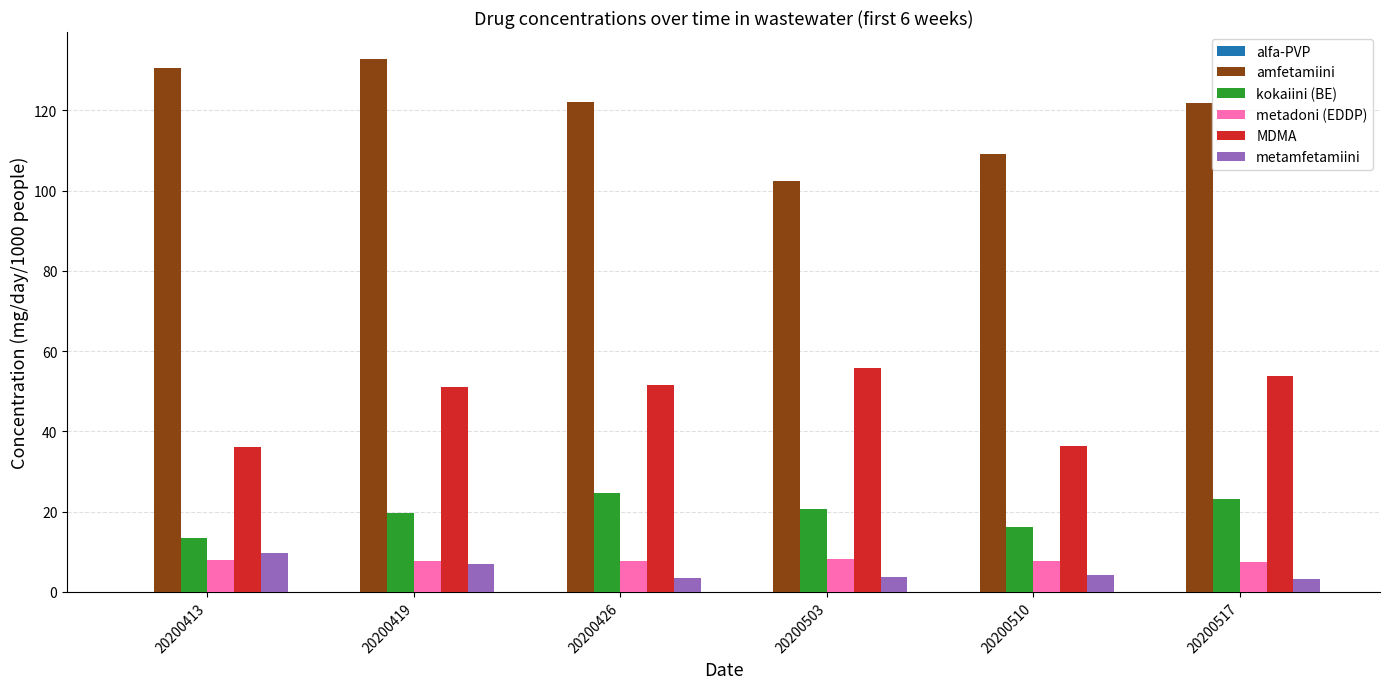

What is the difference between the maximum and minimum values in the MDMA series?

19.7